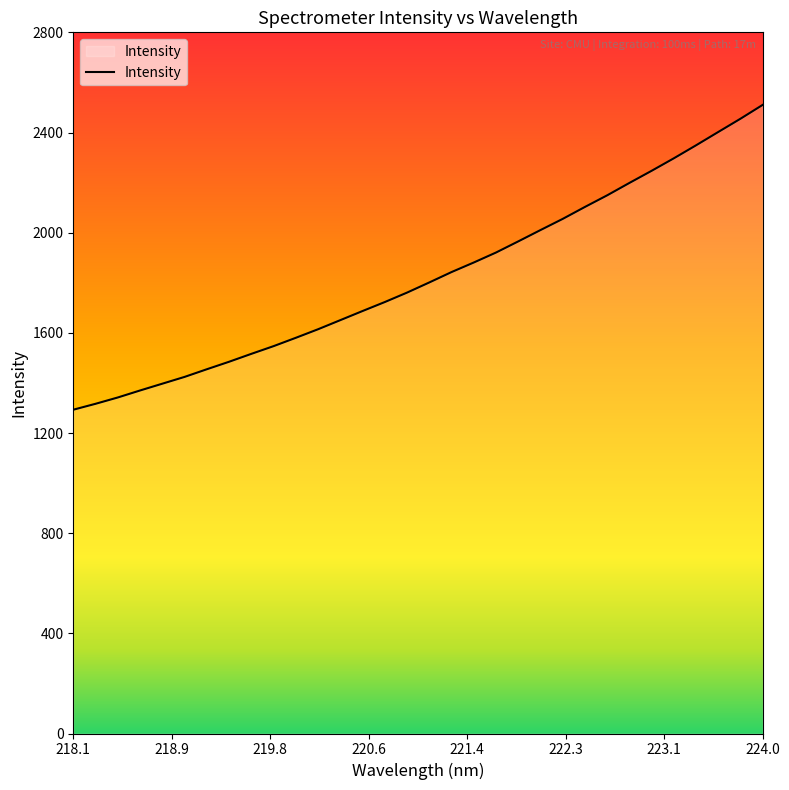

What is the maximum value shown in the chart?

2510.1